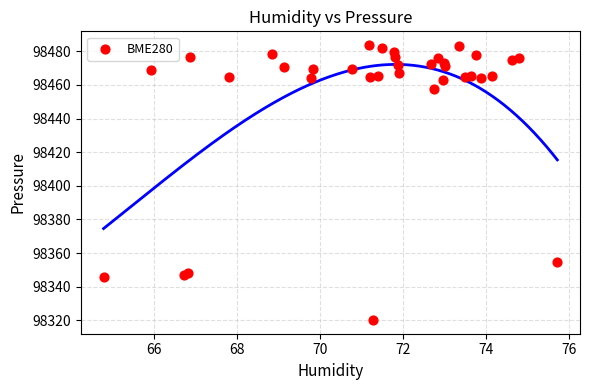

What Y value in the scatter plot is closest to 98401?

98354.7